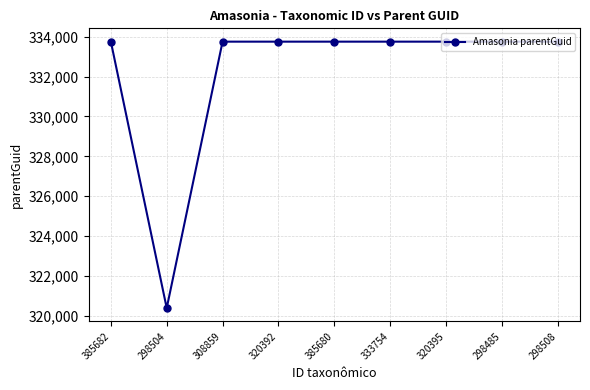

At which category does the data reach its first local valley?

298504